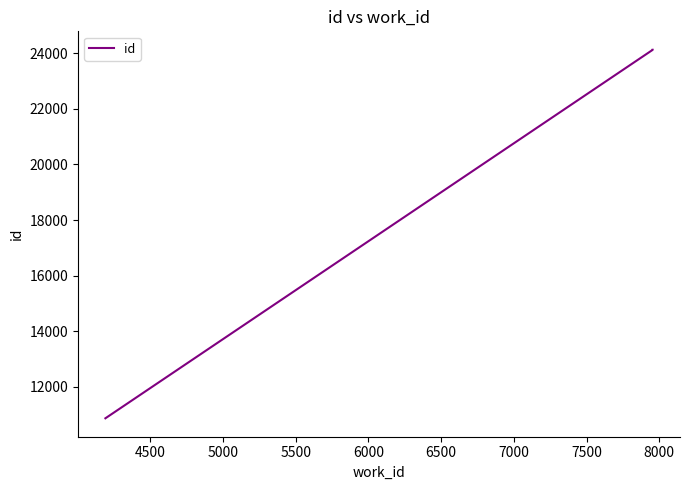

Is this an area chart (filled region under the line)?

No